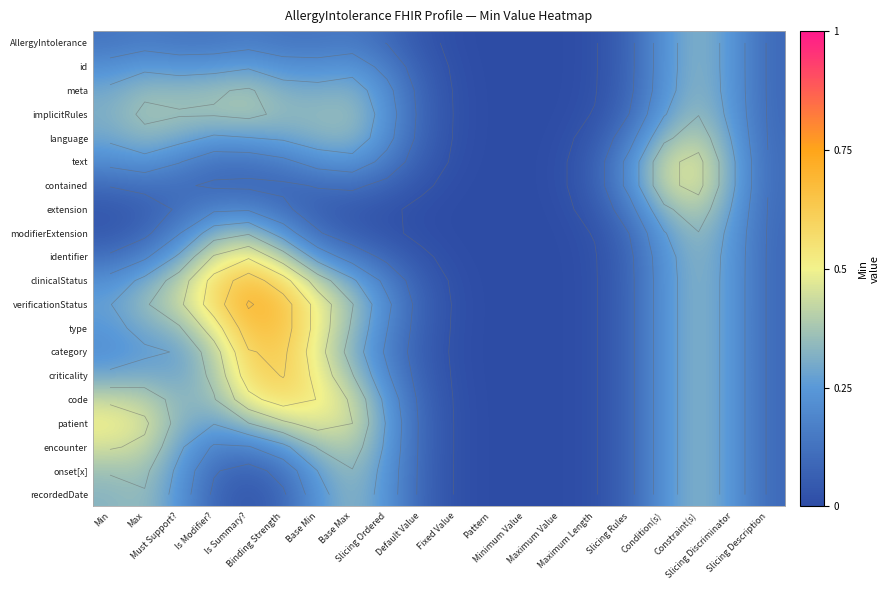

Which series has the largest range (max minus min)?

verificationStatus